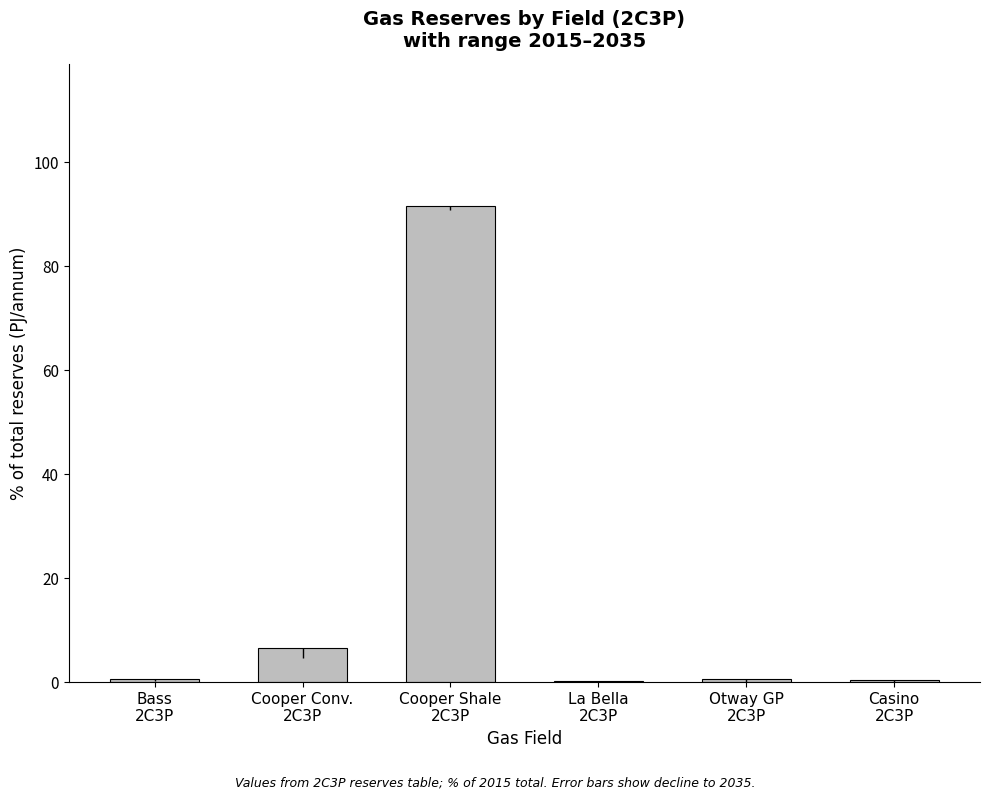

True or false: the data shows 0.6 at Otway GP
2C3P.

True